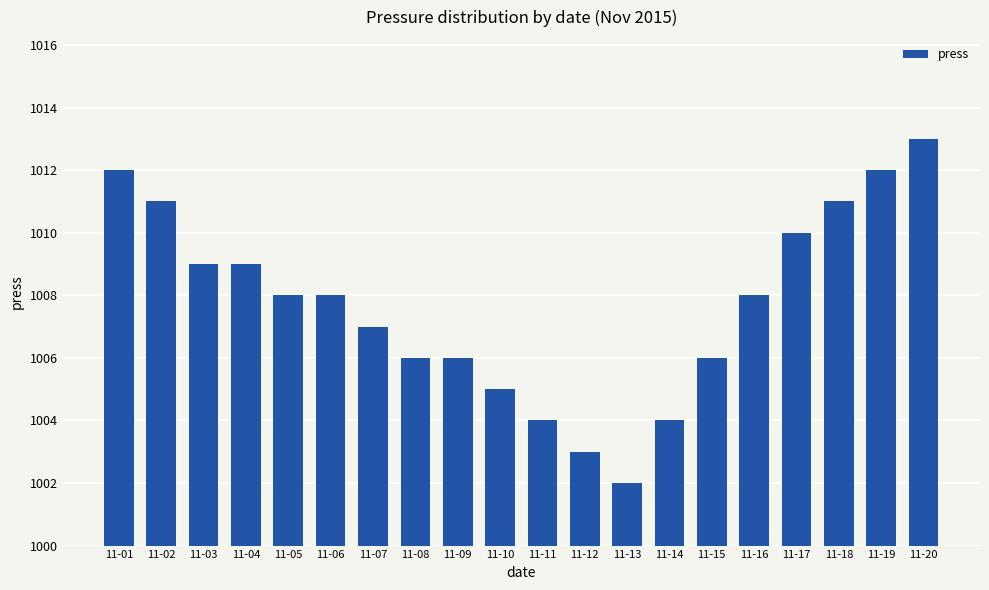

Are the bars horizontal?

No